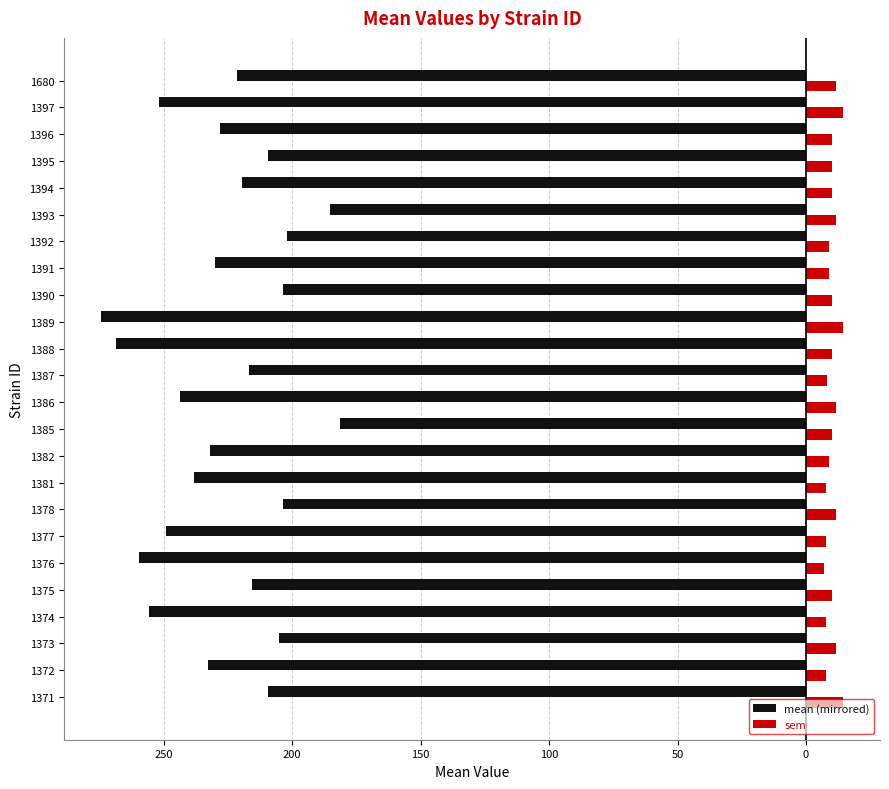

What are all the series names shown in the legend?

mean (mirrored), sem